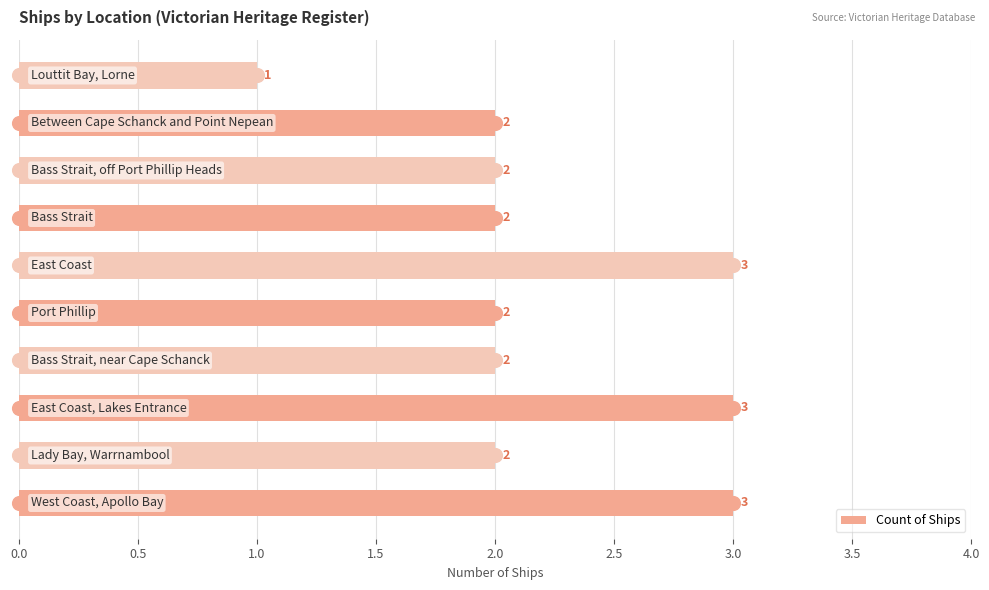

What is the greatest value displayed?

3